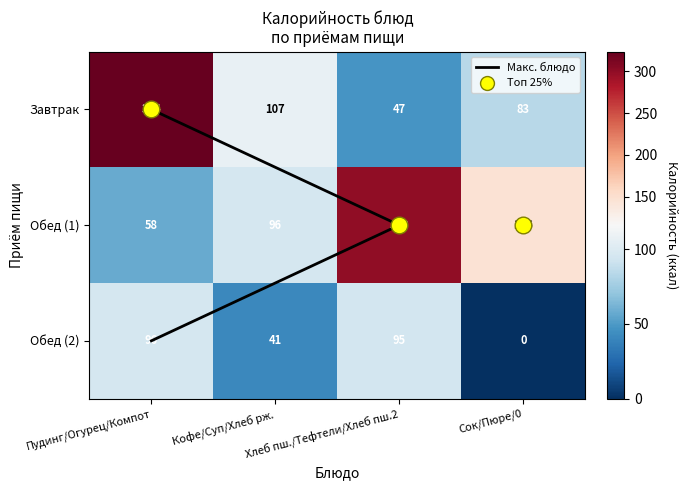

The Обед (2) series shows 33.5 at Пудинг/Огурец/Компот. True or false?

False